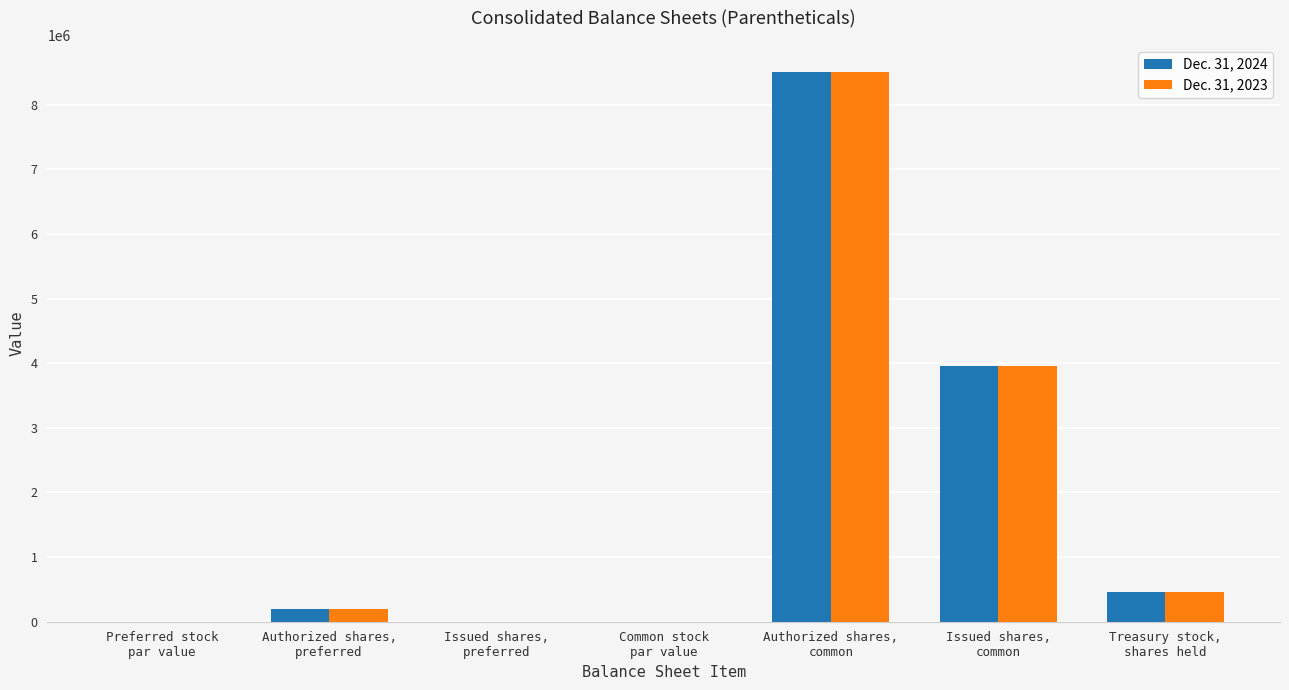

What is the sum of all Dec. 31, 2023 values?

13120656.0